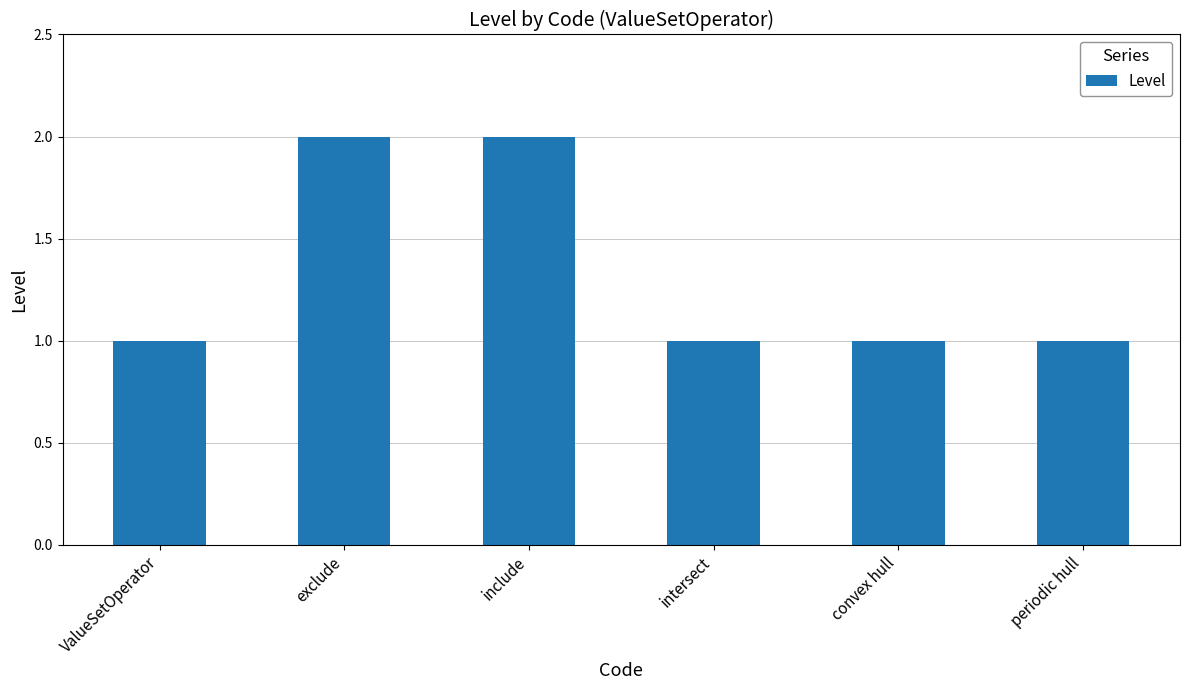

The chart shows a value of 1 at ValueSetOperator. True or false?

True